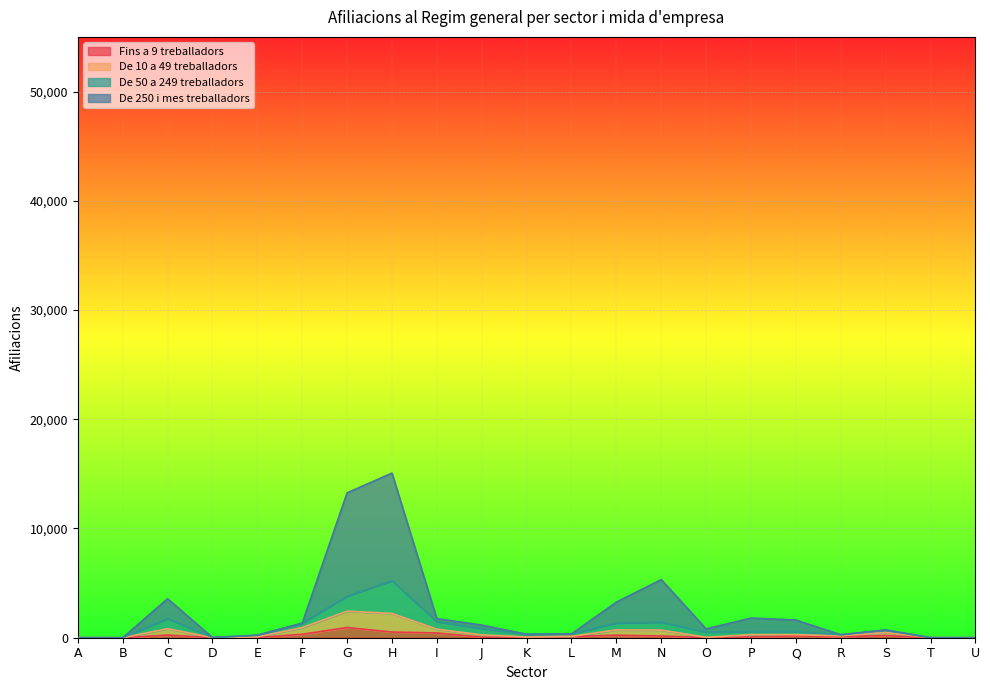

How many values in Fins a 9 treballadors are above zero?

19